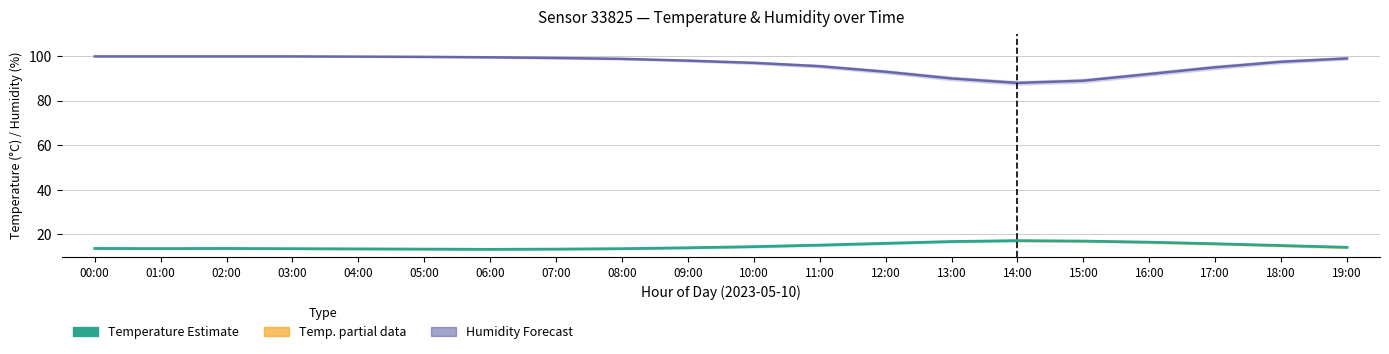

What is the difference between the maximum and minimum values in the Temperature series?

3.9